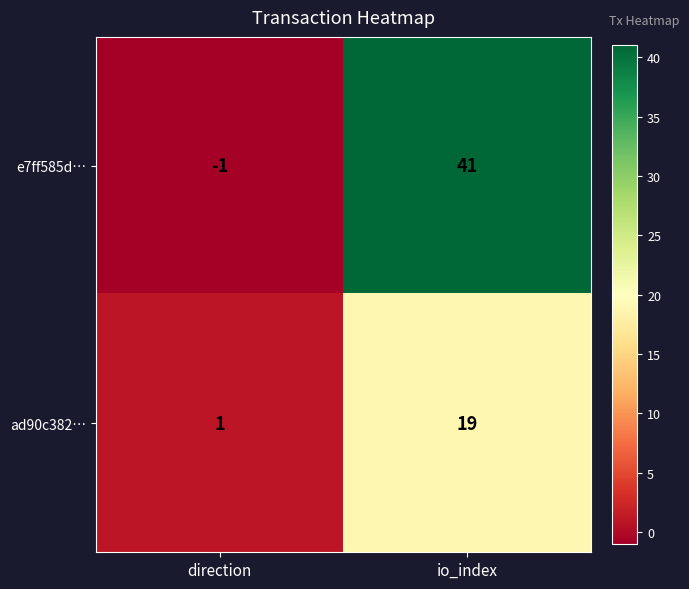

Read the e7ff585d… value at io_index.

41